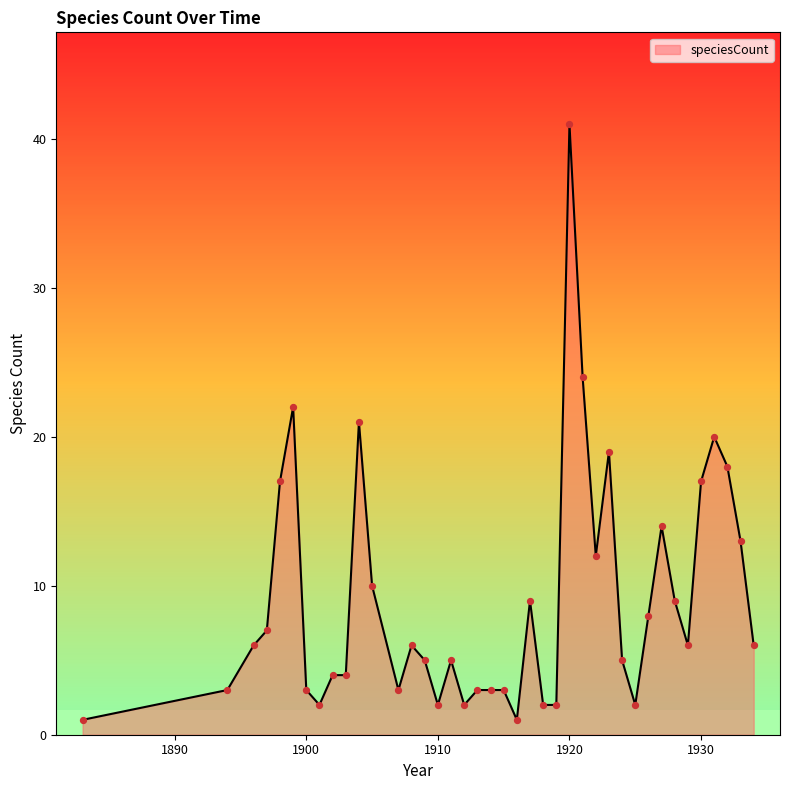

What is the greatest value displayed?

41